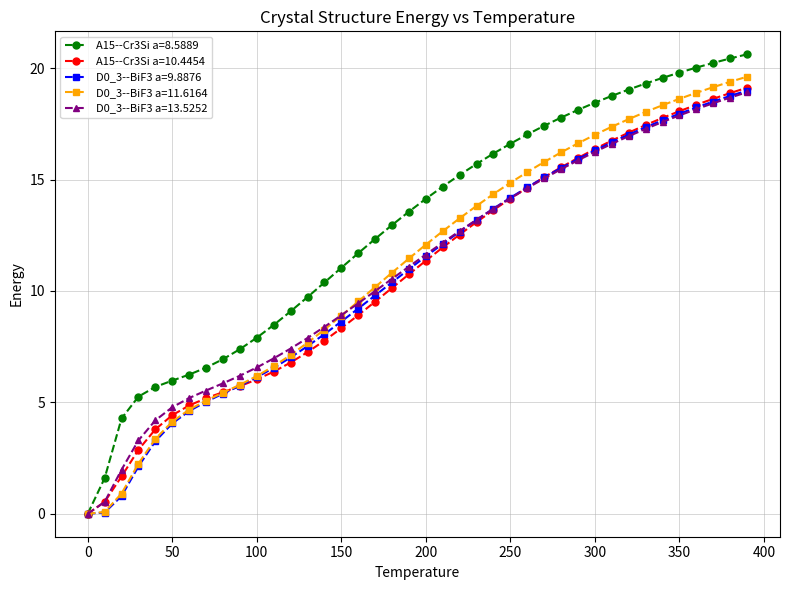

What is the sum of all A15--Cr3Si a=8.5889 values?

516.2